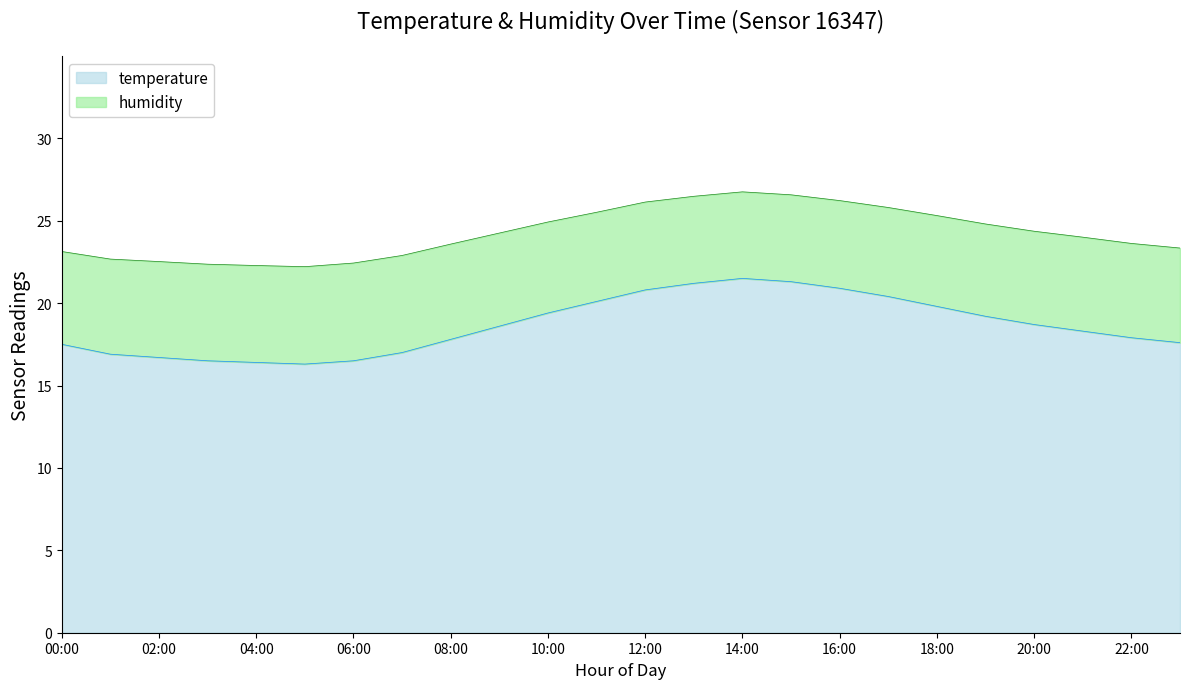

What is the difference between the second highest and minimum values?

5.0